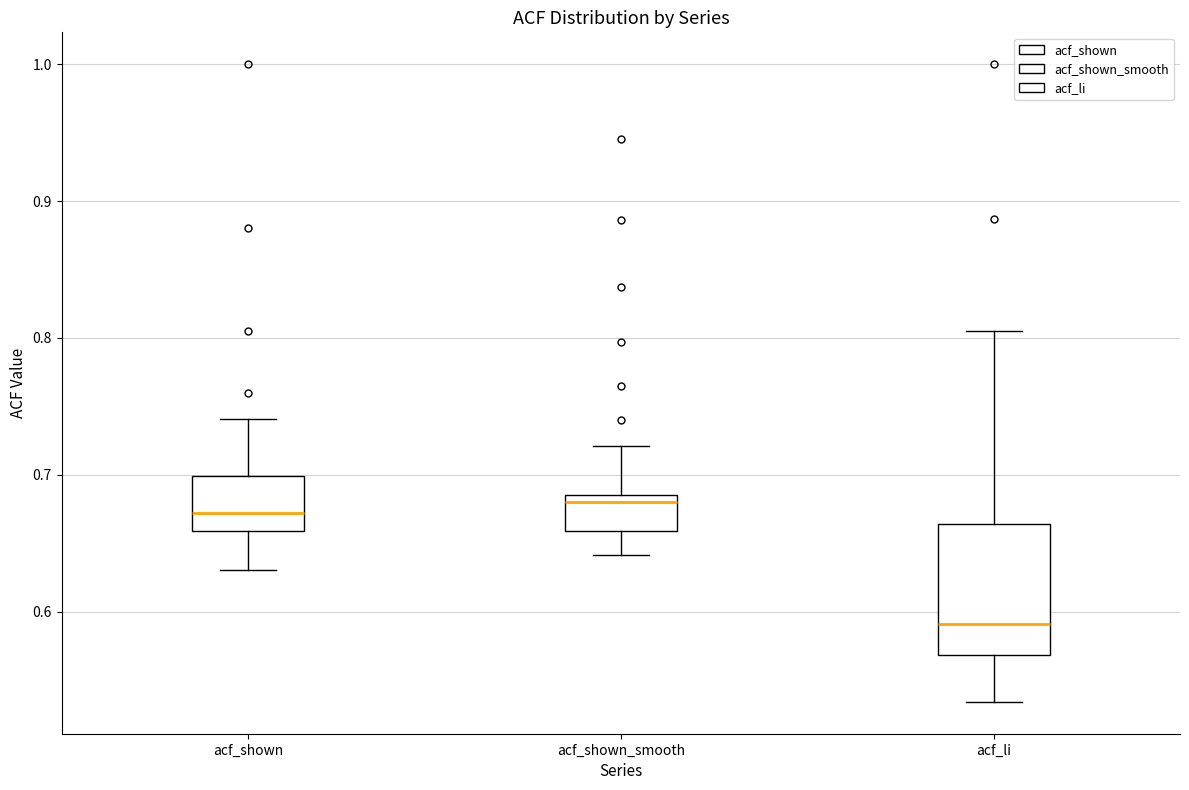

Comparing the boxes themselves (not the whiskers), which one is the tallest?

acf_li